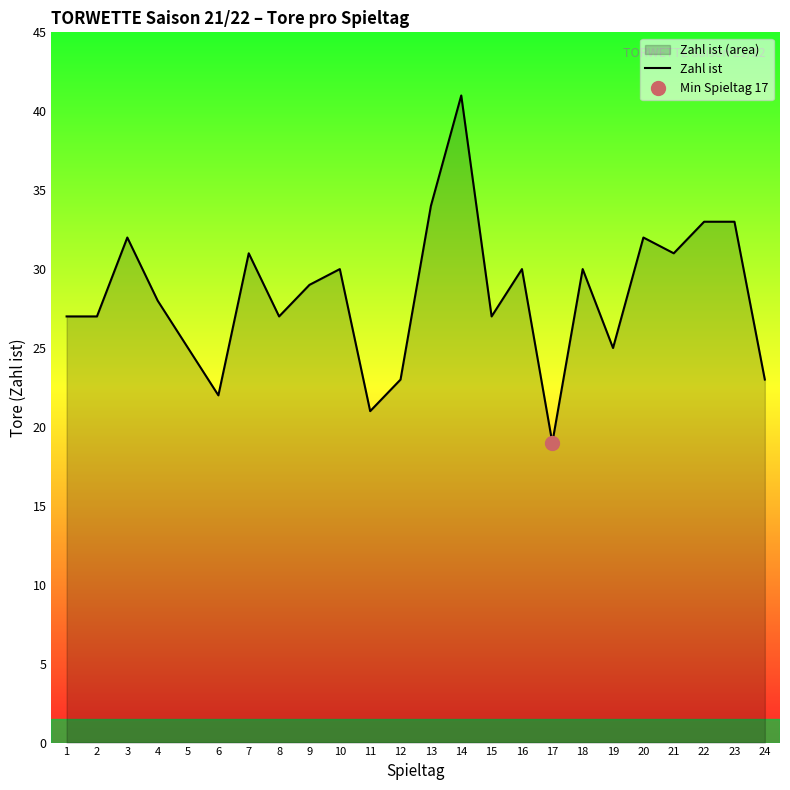

The chart shows a value of 25 at 5. True or false?

True